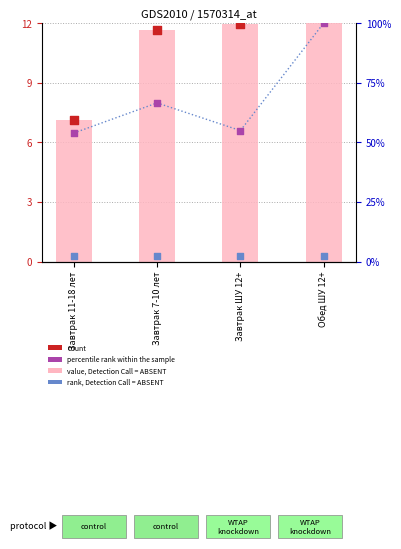

At which category is the sum across all series the highest?

Обед ШУ 12+